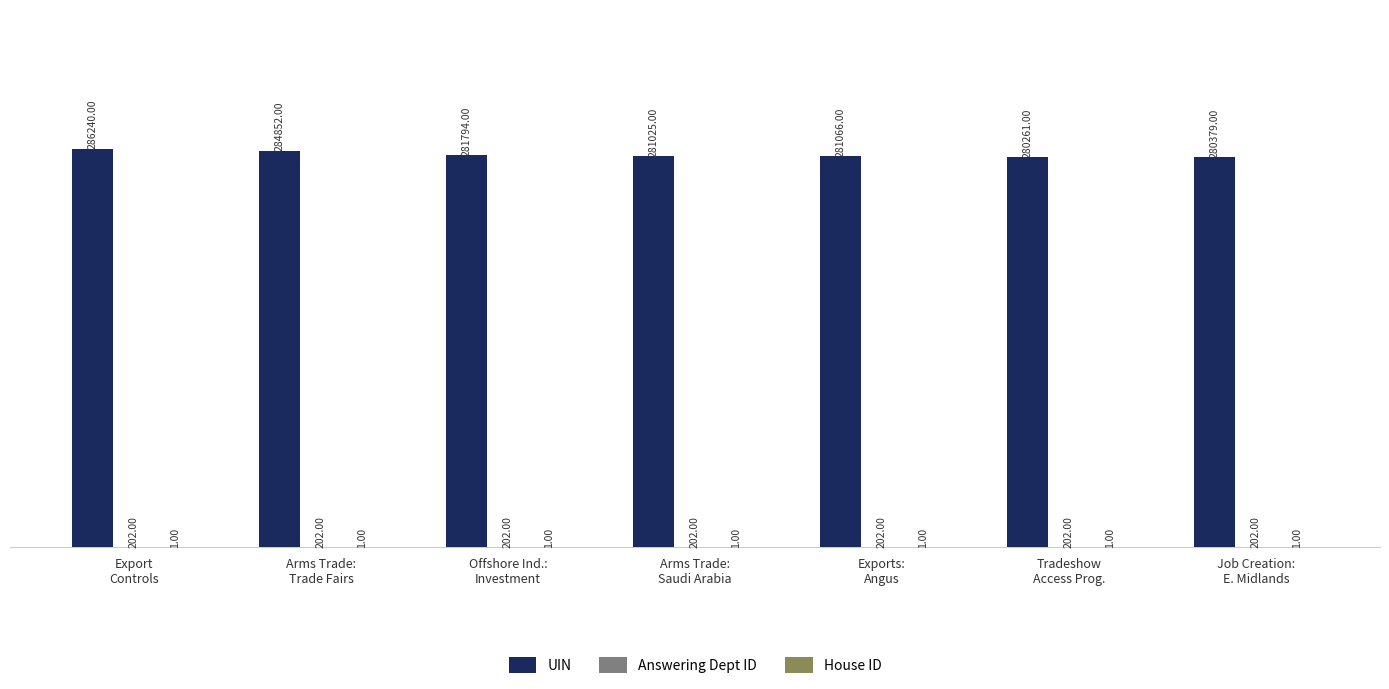

Which series has the largest total across all categories?

UIN